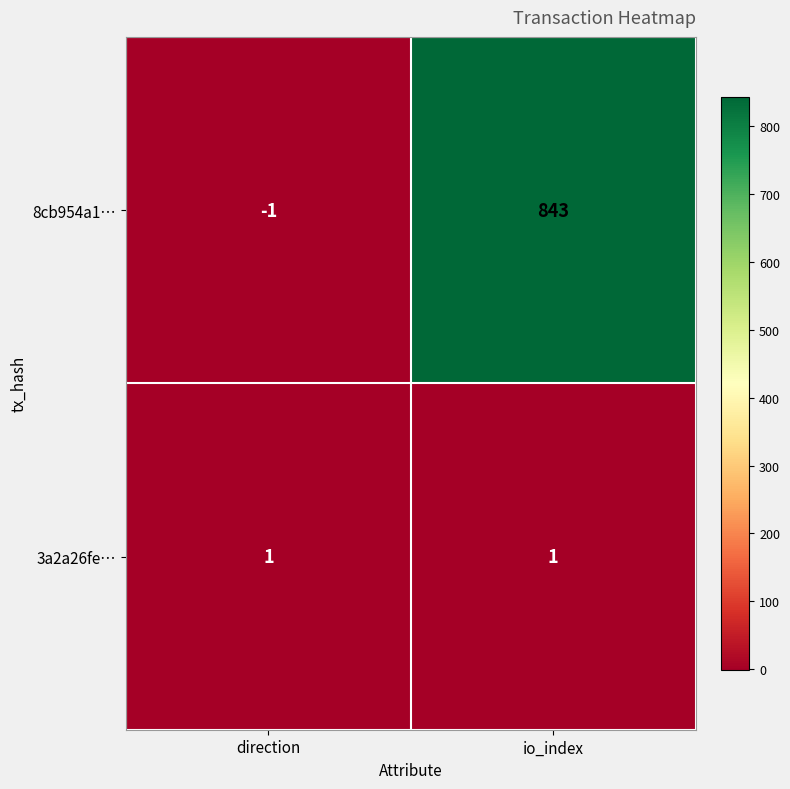

Reading right to left, what are all the values shown in this chart?

8cb954a1…: io_index=843	direction=-1
3a2a26fe…: io_index=1	direction=1